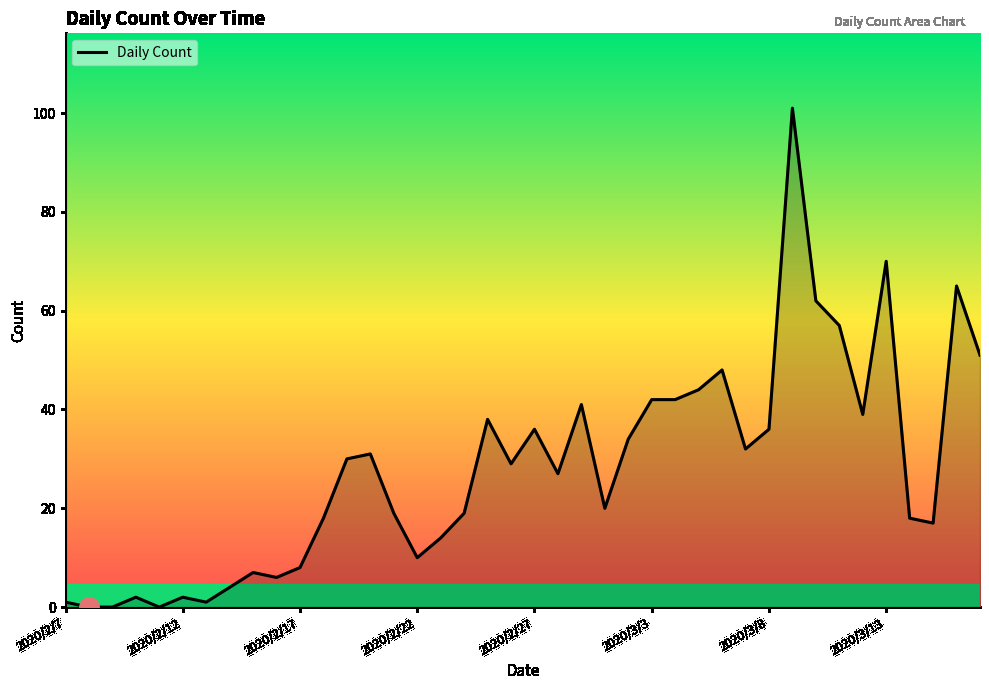

What is the maximum value shown in the chart?

101